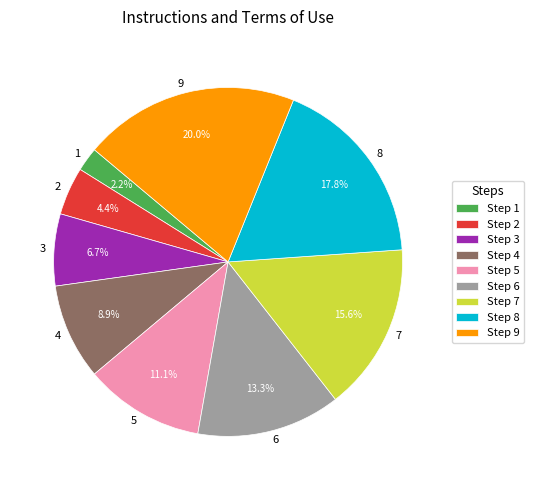

To the nearest percent, what percentage of the pie is 8?

18%